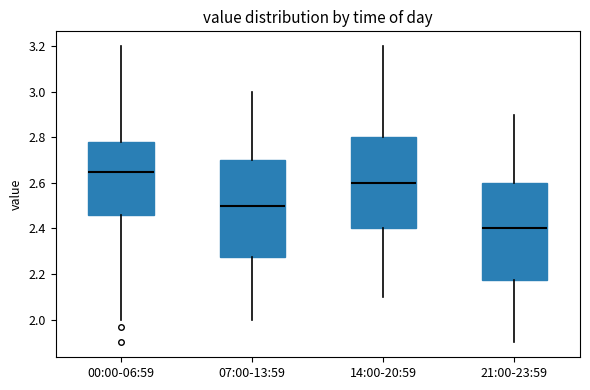

Reading left to right, transcribe this box plot: for each box, give where its median line is, the range the box spans, and where its two whiskers end, as read against the y-axis. The values are not printed on the chart, so give them approximately, as read against the axis.

00:00-06:59: median 2.66, box 2.46 to 2.78, whiskers 2.00 to 3.20
07:00-13:59: median 2.50, box 2.28 to 2.70, whiskers 2.00 to 3.00
14:00-20:59: median 2.60, box 2.40 to 2.80, whiskers 2.10 to 3.20
21:00-23:59: median 2.40, box 2.18 to 2.60, whiskers 1.90 to 2.90